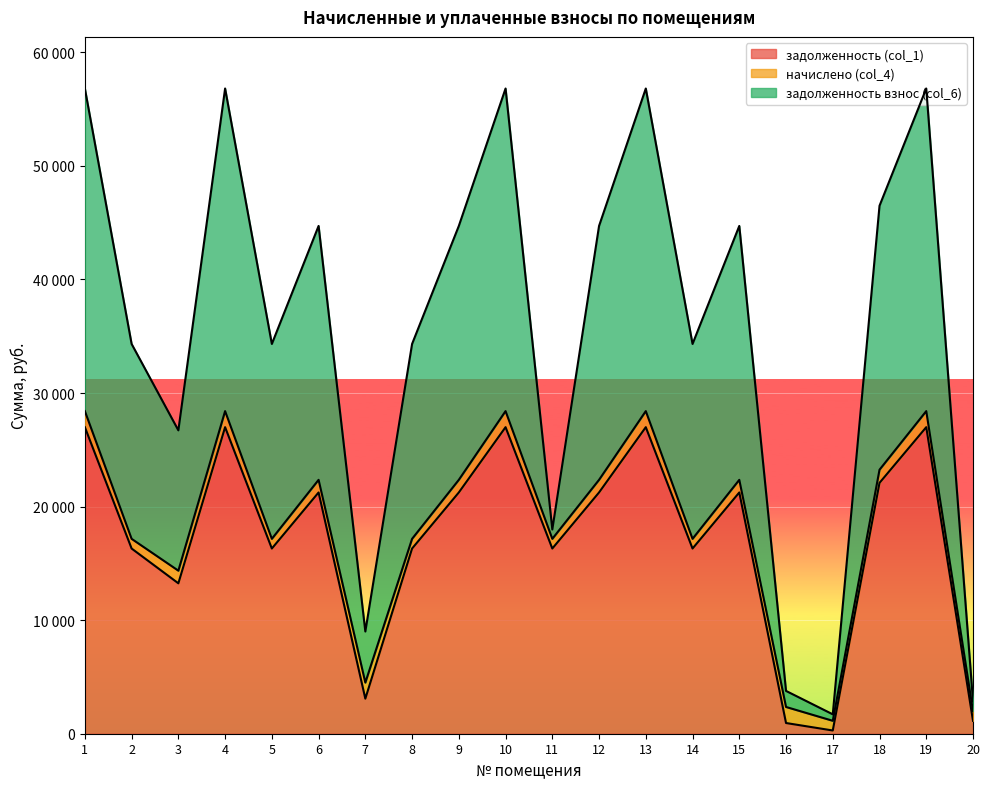

At which category is the sum across all series the highest?

1